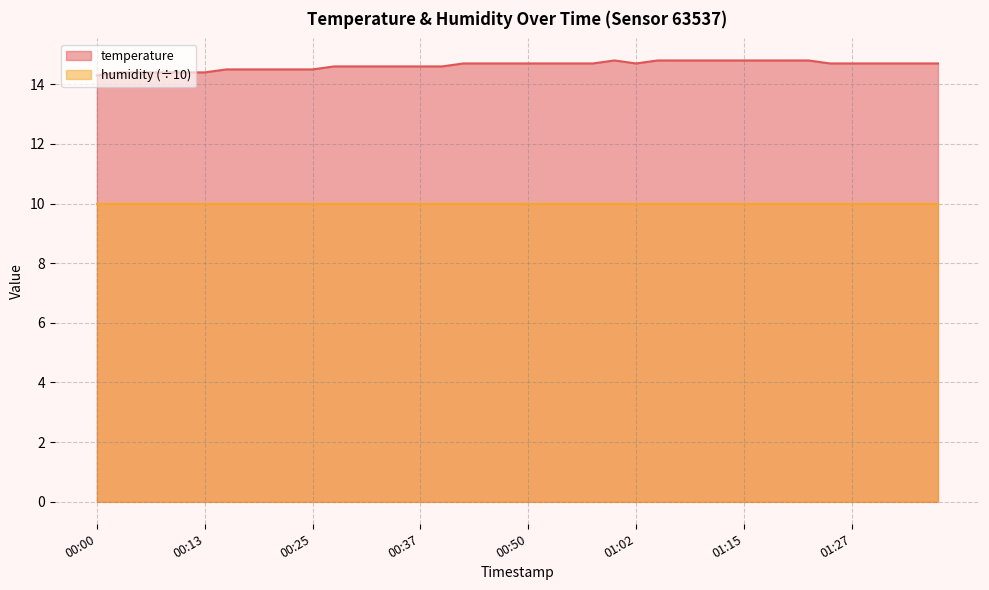

Where is the first local minimum?

01:02